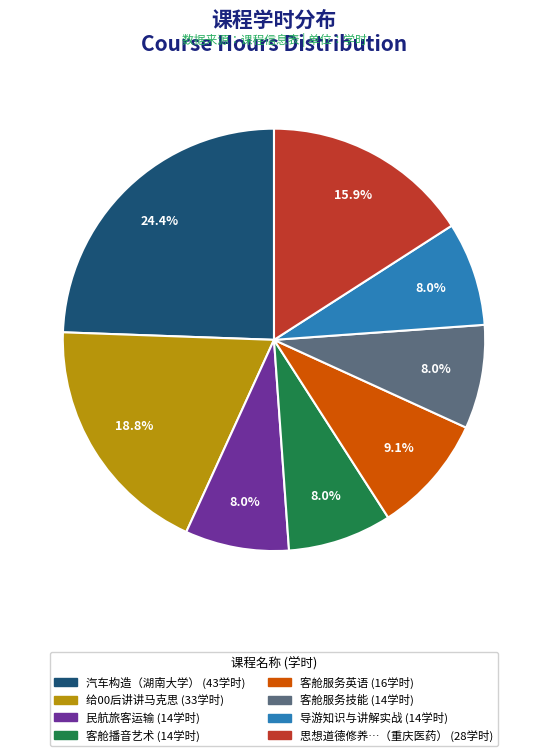

Count the number of slices in the pie.

8